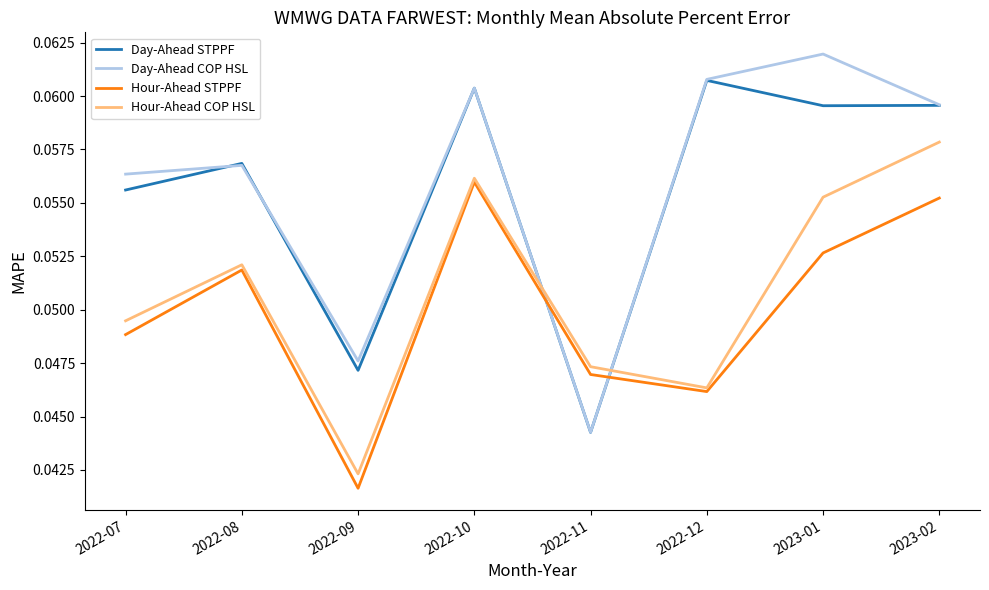

How many interior local valleys does the Day-Ahead COP HSL series have?

2